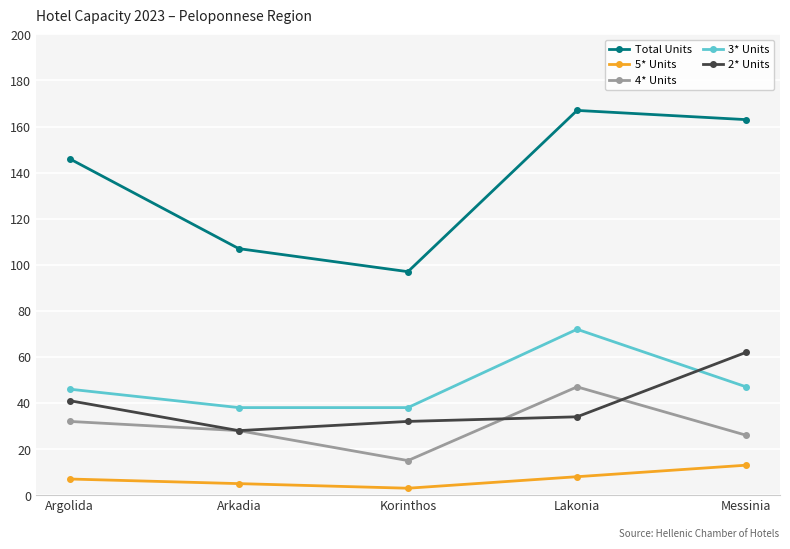

At which label does 4* Units reach its peak?

Lakonia